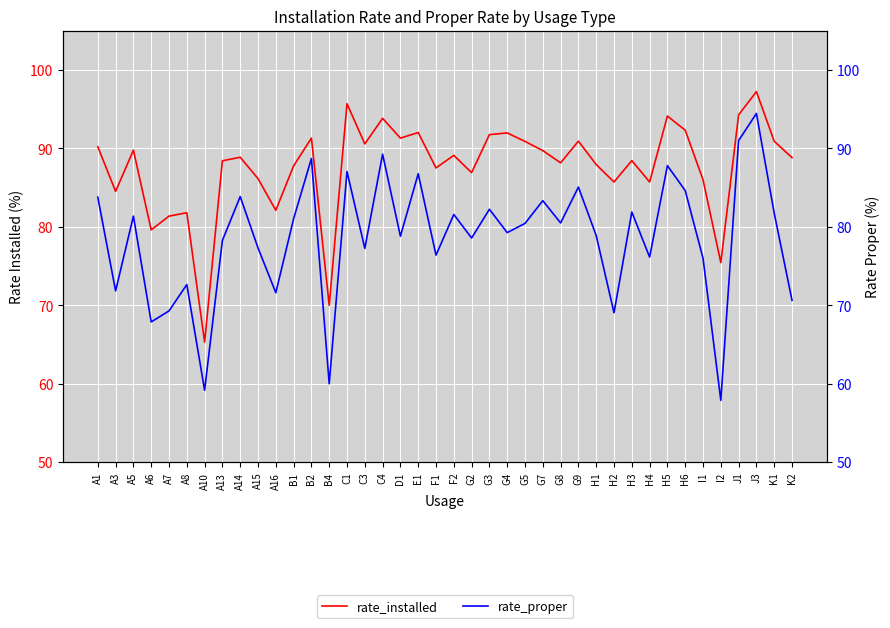

What value does the rate_proper series have at A3?

71.8